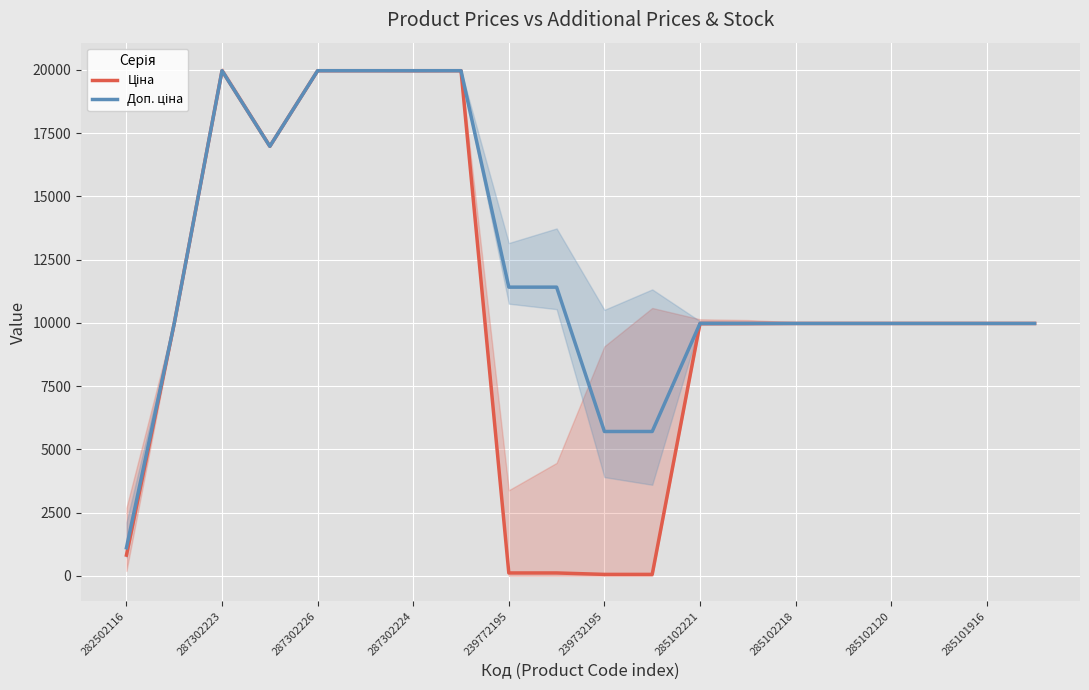

What is the minimum value shown in the chart?

57.0